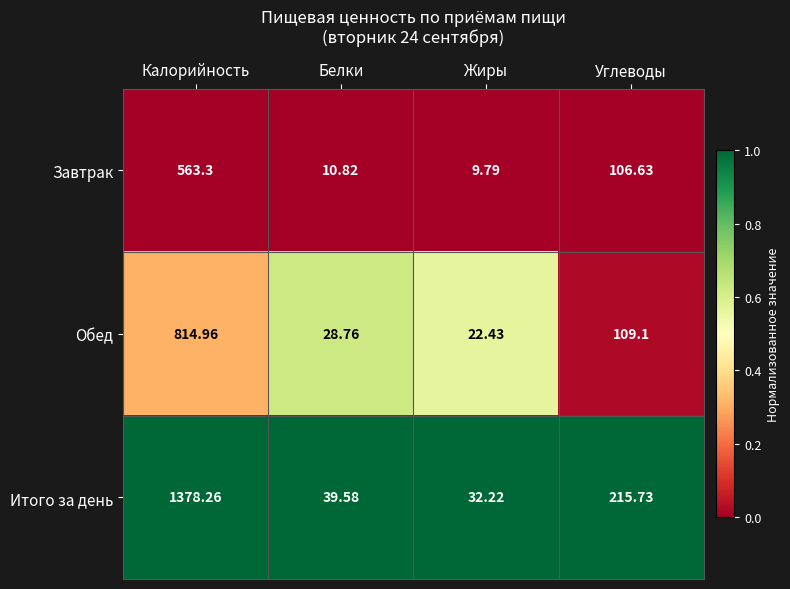

Rank the series by their average value, from lowest to highest.

Завтрак, Обед, Итого за день